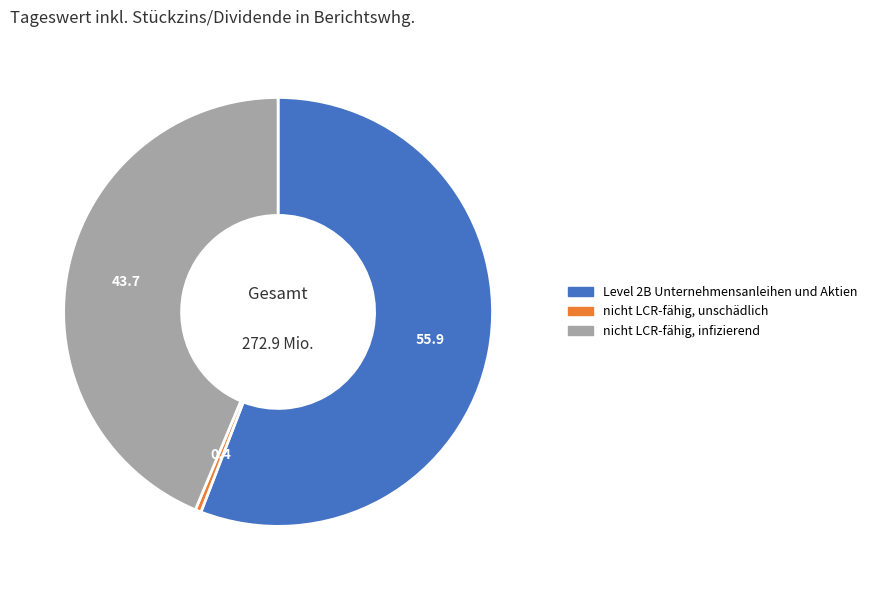

Count the number of slices in the pie.

3